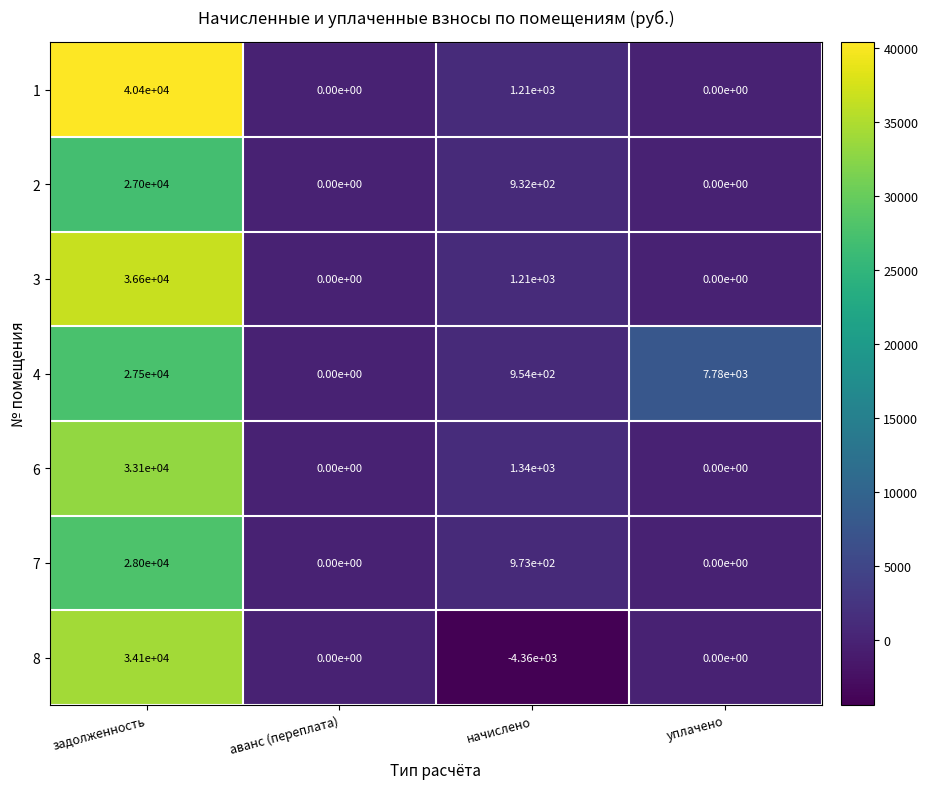

What is the greatest value displayed?

40400